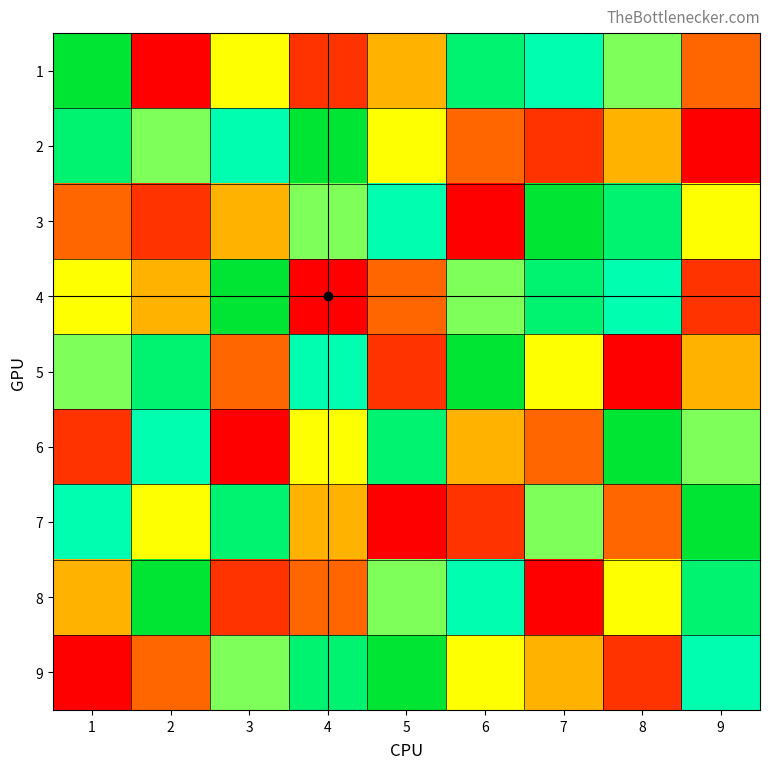

What is the minimum value shown in the chart?

1